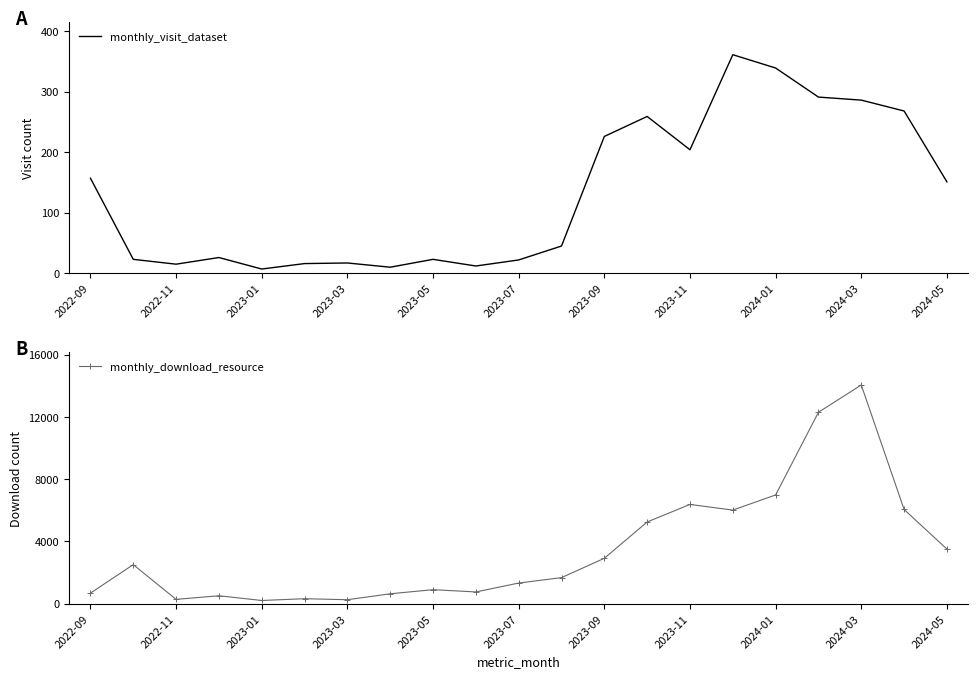

What is the maximum value for monthly_visit_dataset?

361